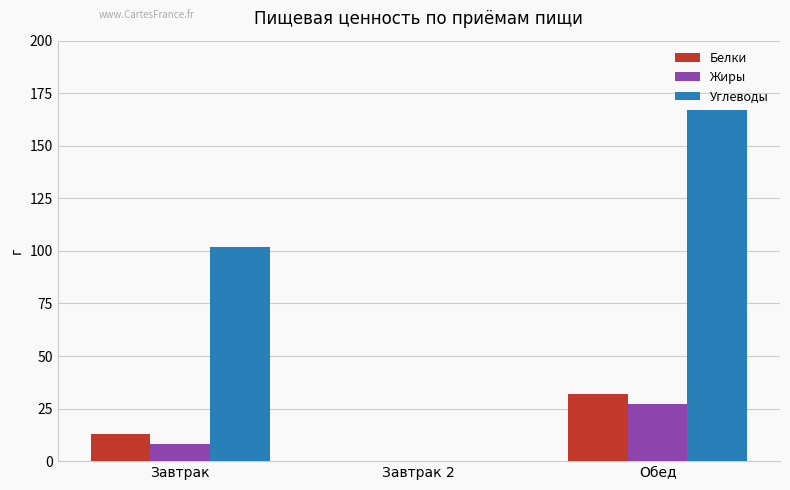

Count the number of data series in this chart.

3